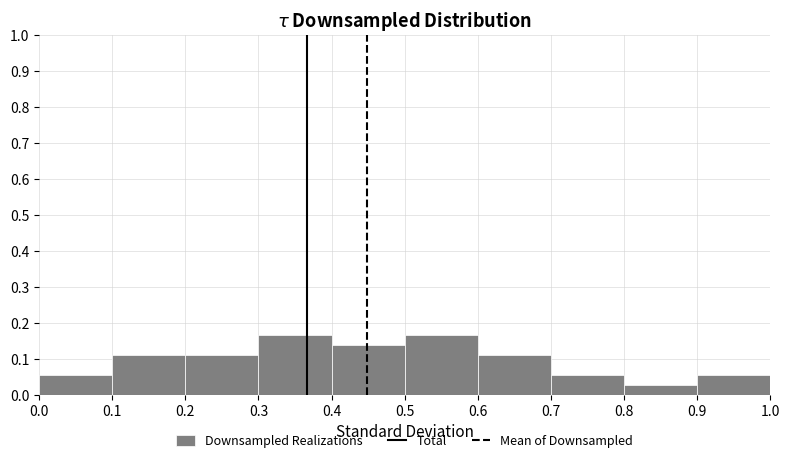

How tall is the bar that spans 0.7 to 0.8 on the x-axis? The values are not printed on the chart, so give them approximately, as read against the axis.

0.06